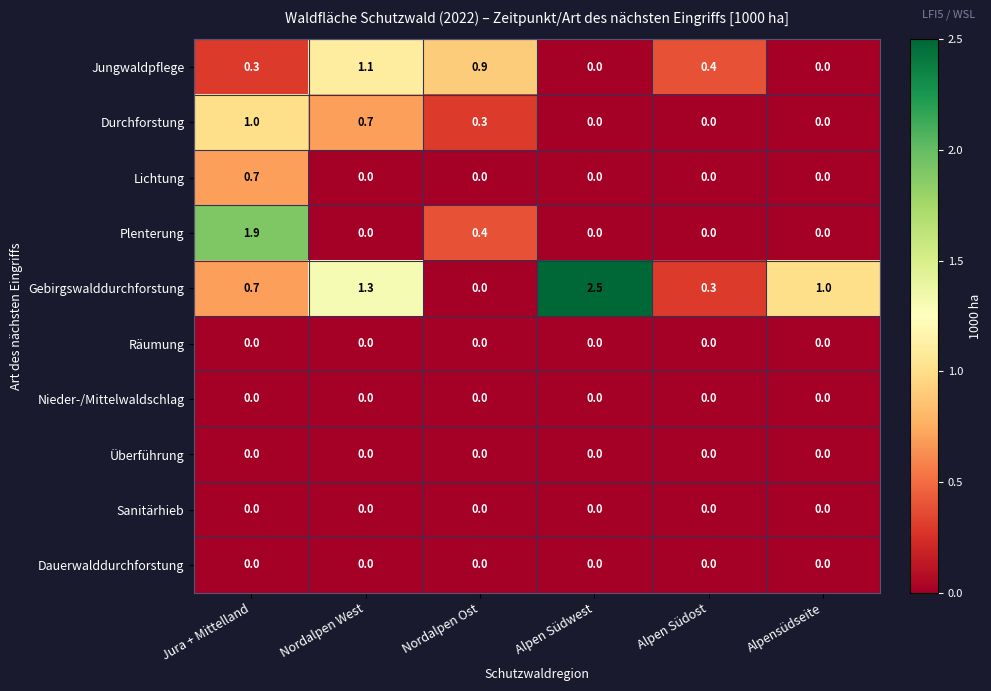

What is the maximum value shown in the chart?

2.5